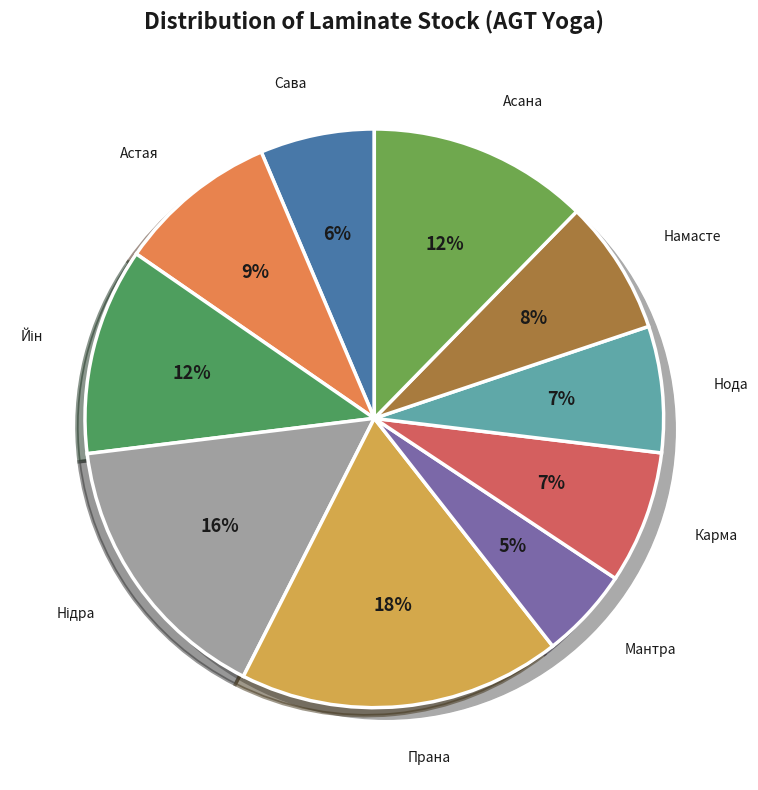

Count the number of slices in the pie.

10